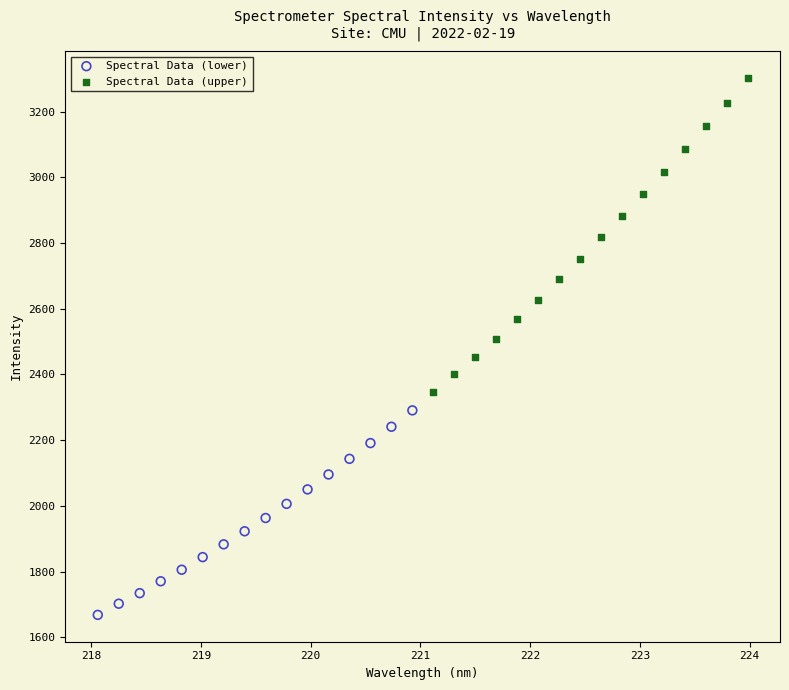

Which series has the largest Y range (max minus min)?

Spectral Data (upper)